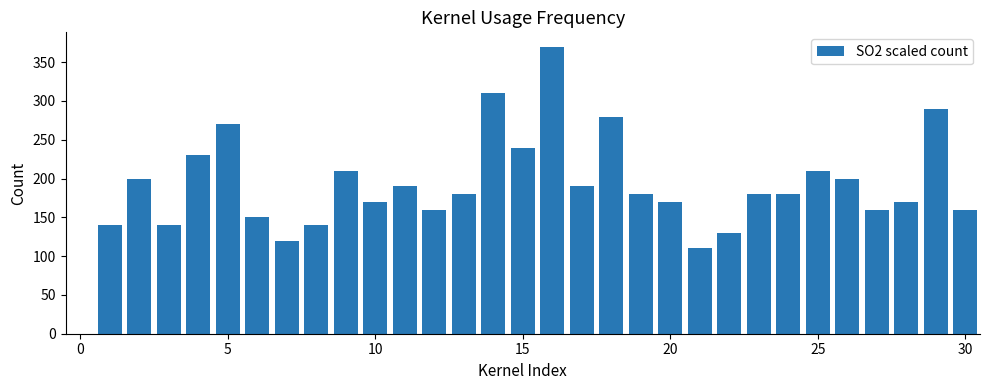

What is the smallest value displayed?

110